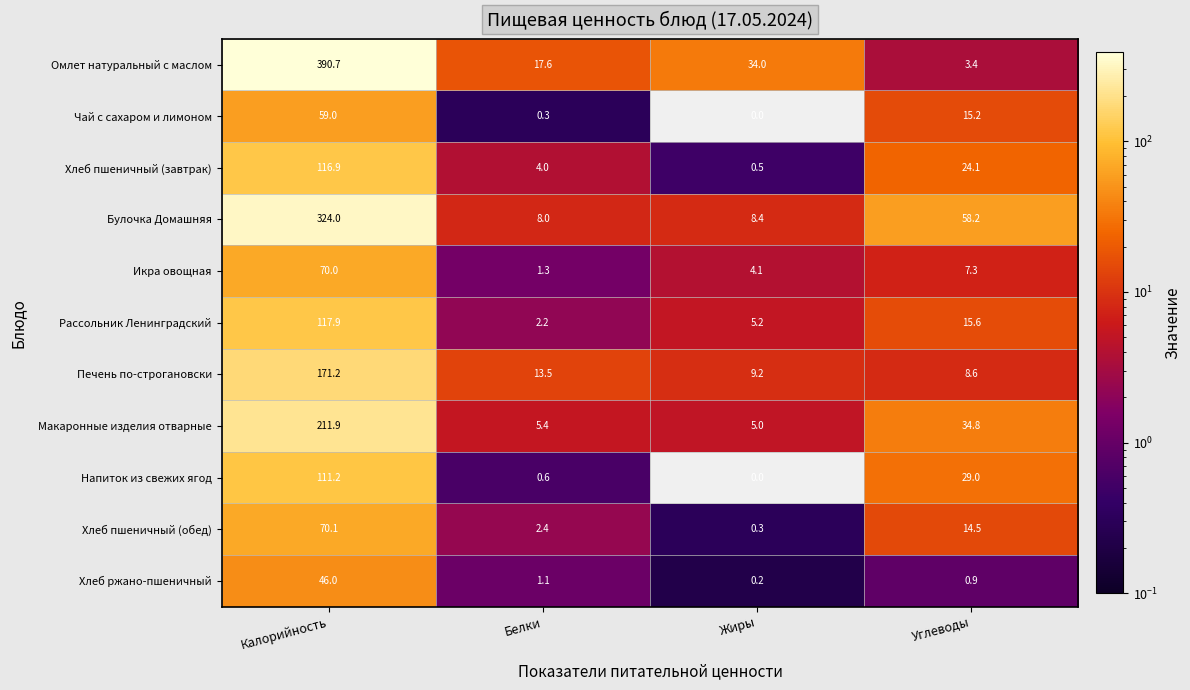

What is the maximum value shown in the chart?

390.7